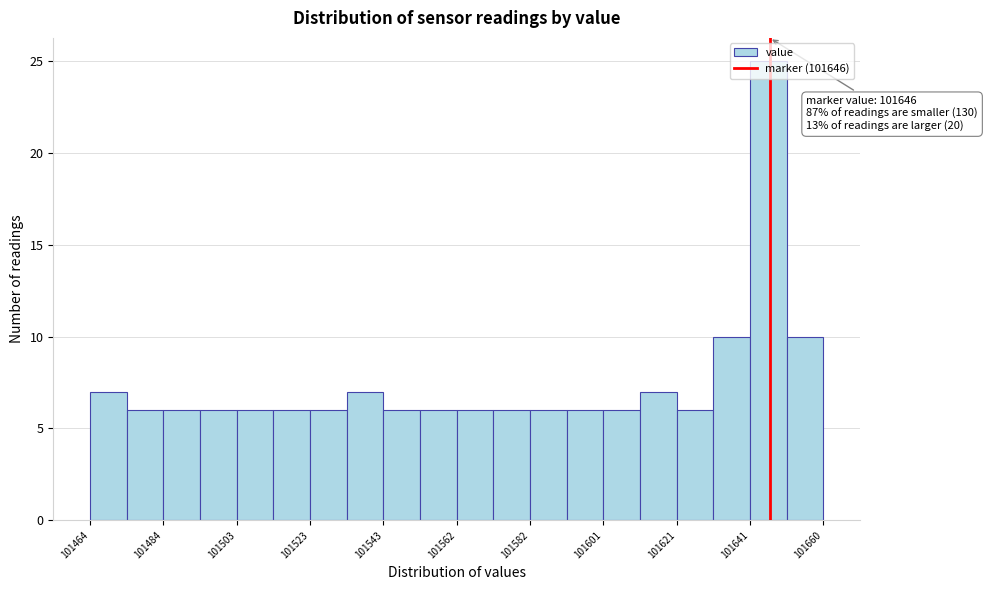

Over which range of the x-axis is the bar tallest?

101640 to 101650